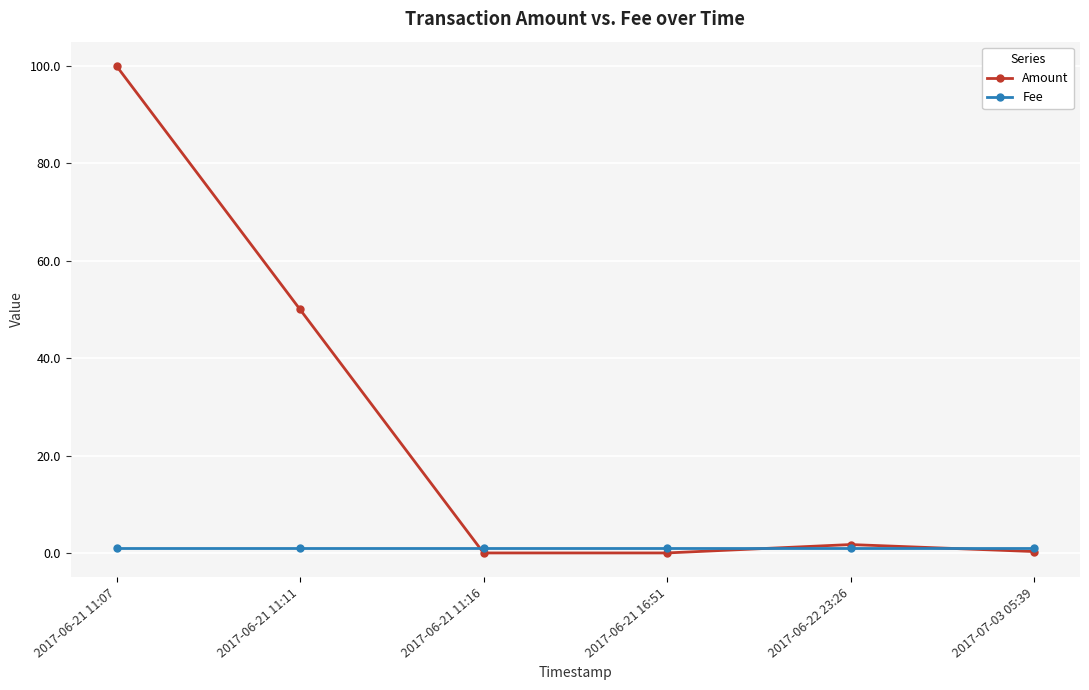

Is the value of Amount at 2017-06-21 16:51 greater than the value of Fee at 2017-06-21 16:51?

No